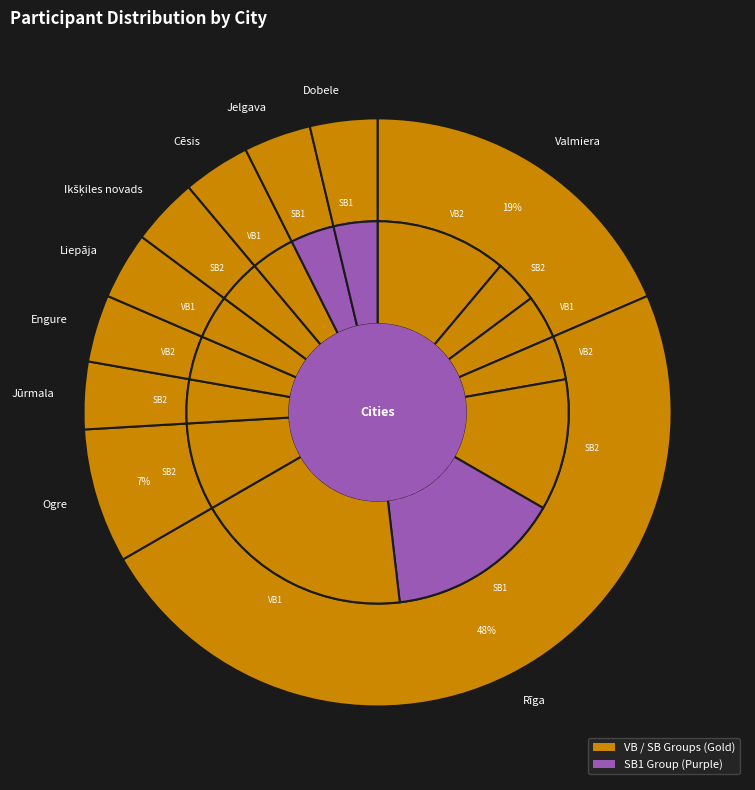

Rank the categories by value from highest to lowest.

Rīga, Valmiera, Ogre, Jūrmala, Engure, Liepāja, Ikšķiles novads, Cēsis, Jelgava, Dobele